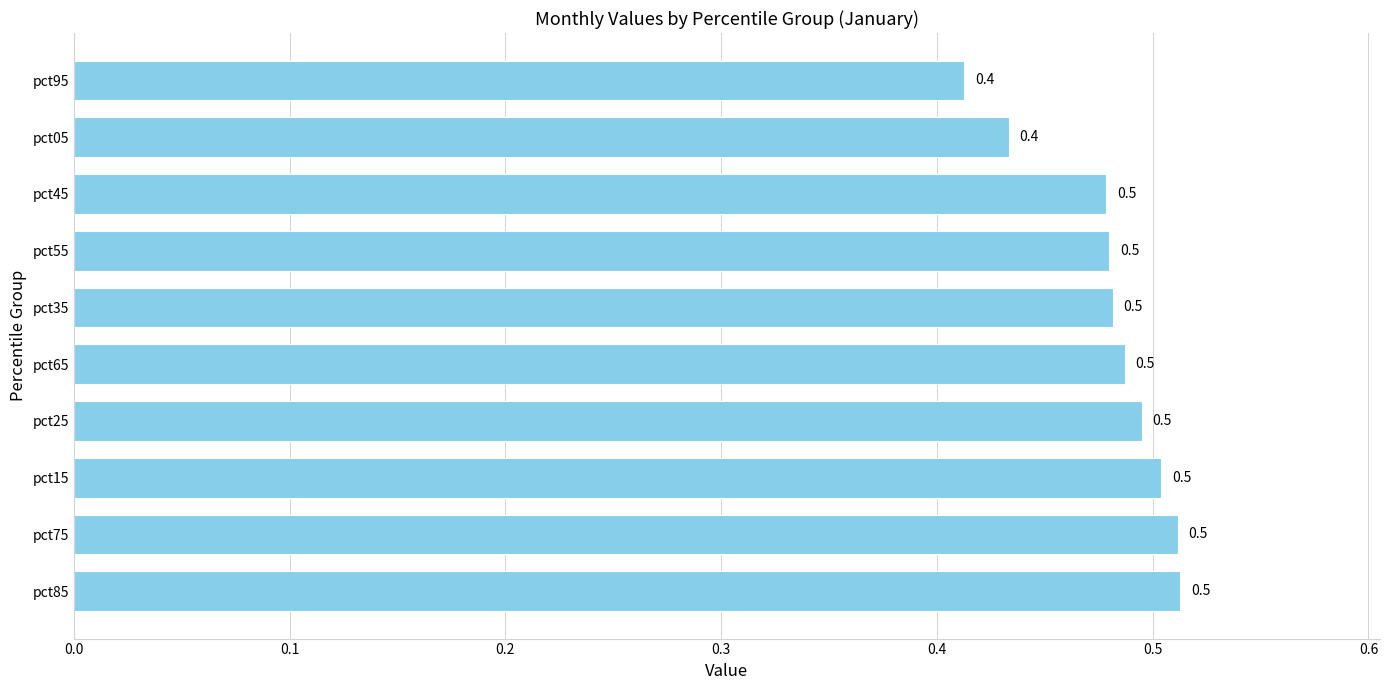

What value does the data have at pct15?

0.5